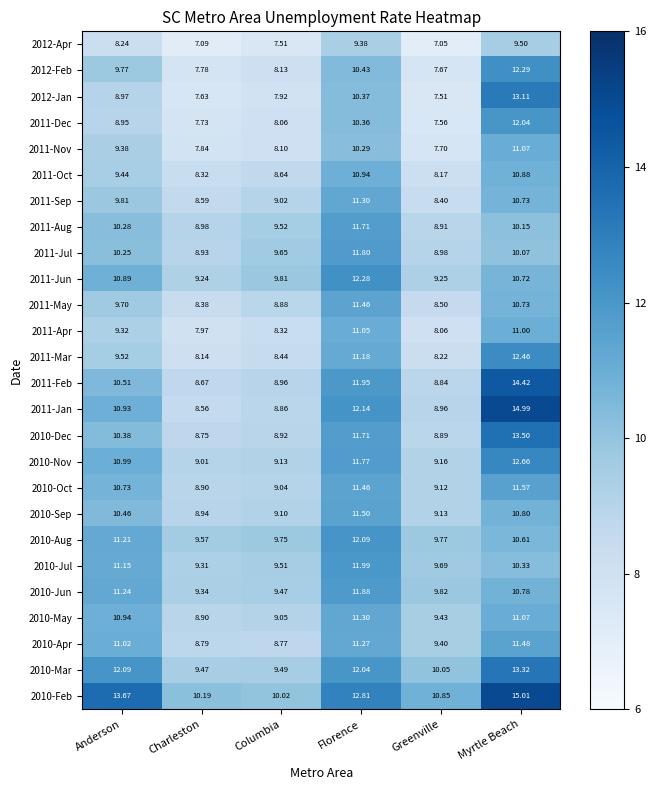

List the labels in order of 2011-Oct value, largest first.

Florence, Myrtle Beach, Anderson, Columbia, Charleston, Greenville